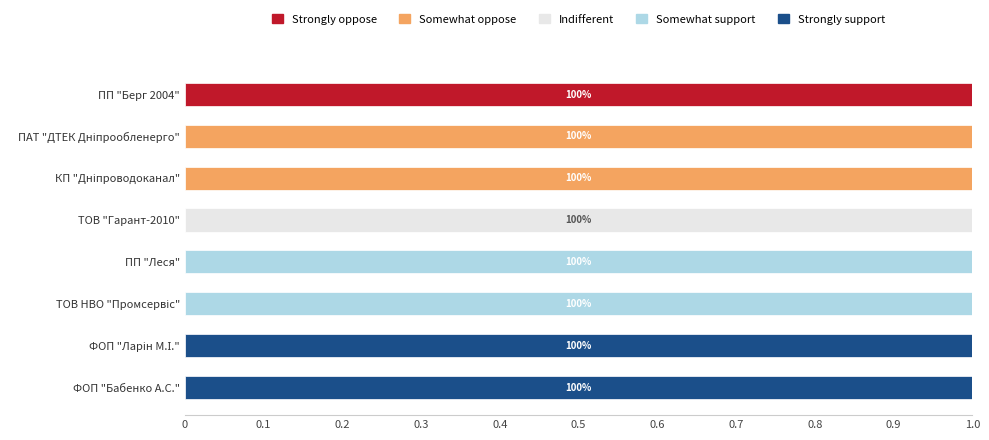

At which label does Strongly oppose reach its peak?

ПП "Берг 2004"